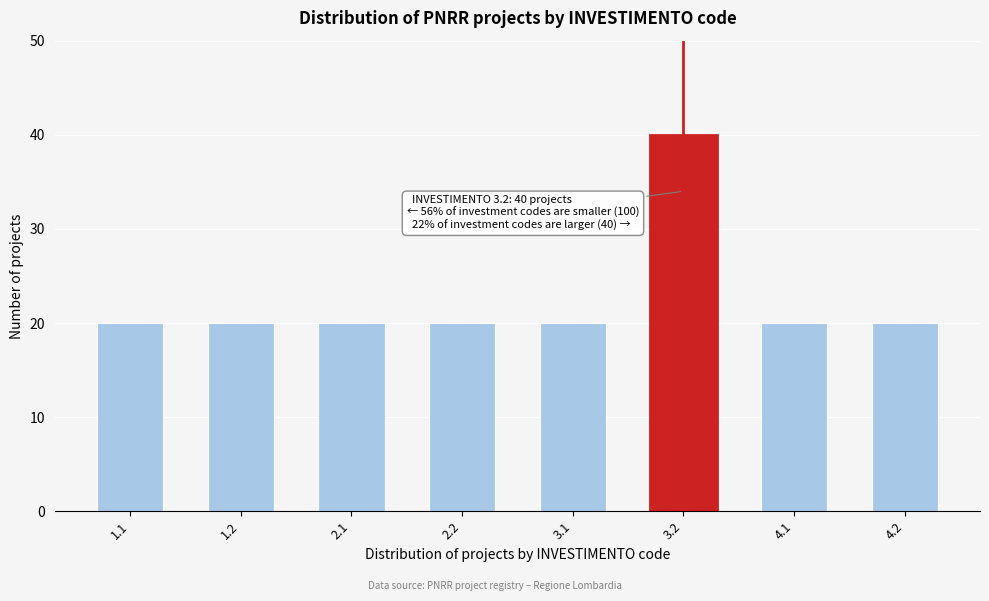

Reading left to right, extract all data points from this chart.

20	20	20	20	20	40	20	20